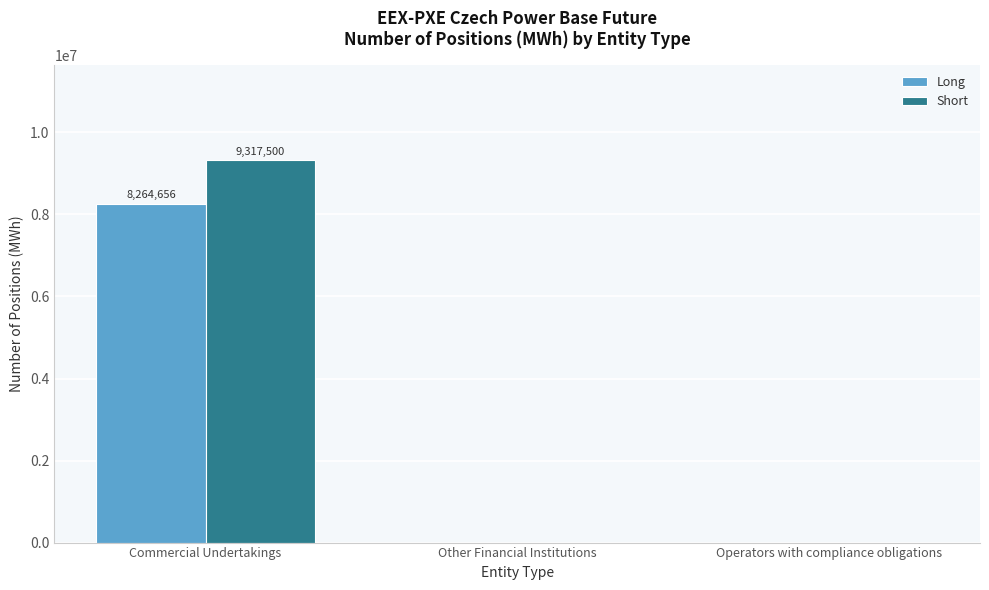

Reading left to right, extract all data points from this chart.

Long: 8264656	0	0
Short: 9317500	0	0